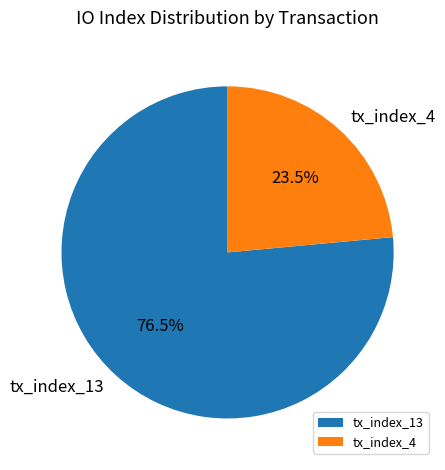

Rank the categories by value from lowest to highest.

tx_index_4, tx_index_13